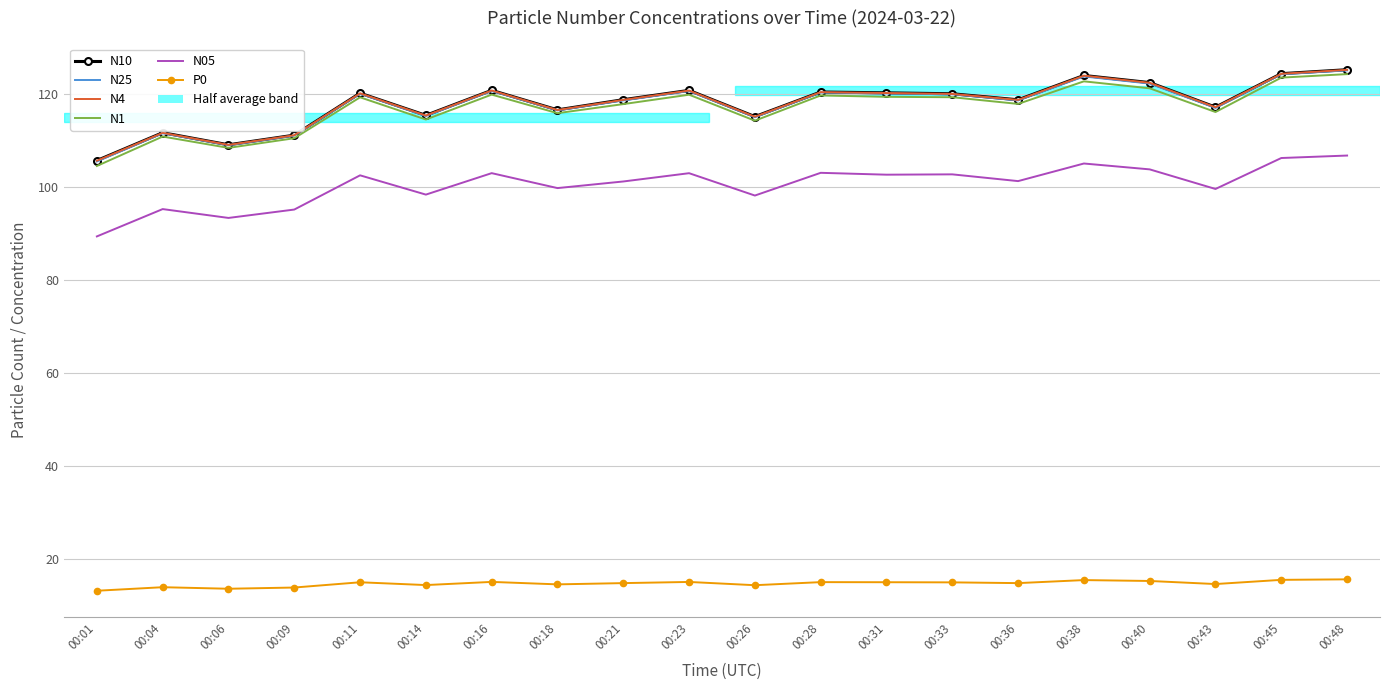

At which category does N10 reach its first local valley?

00:06